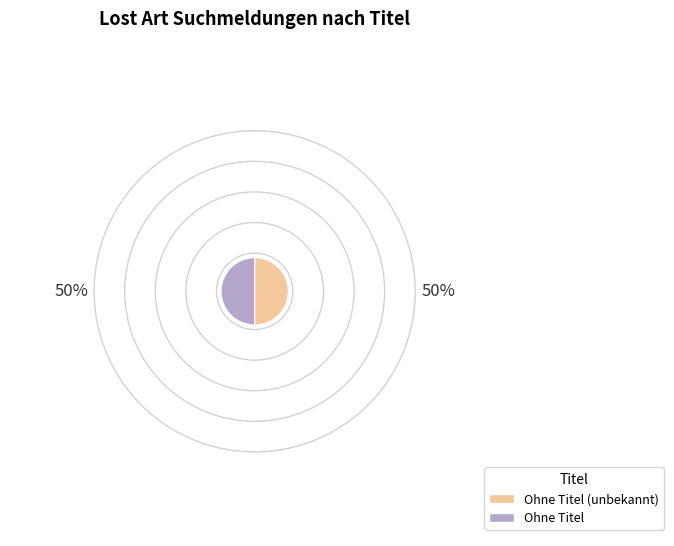

How many slices are in this pie chart?

2